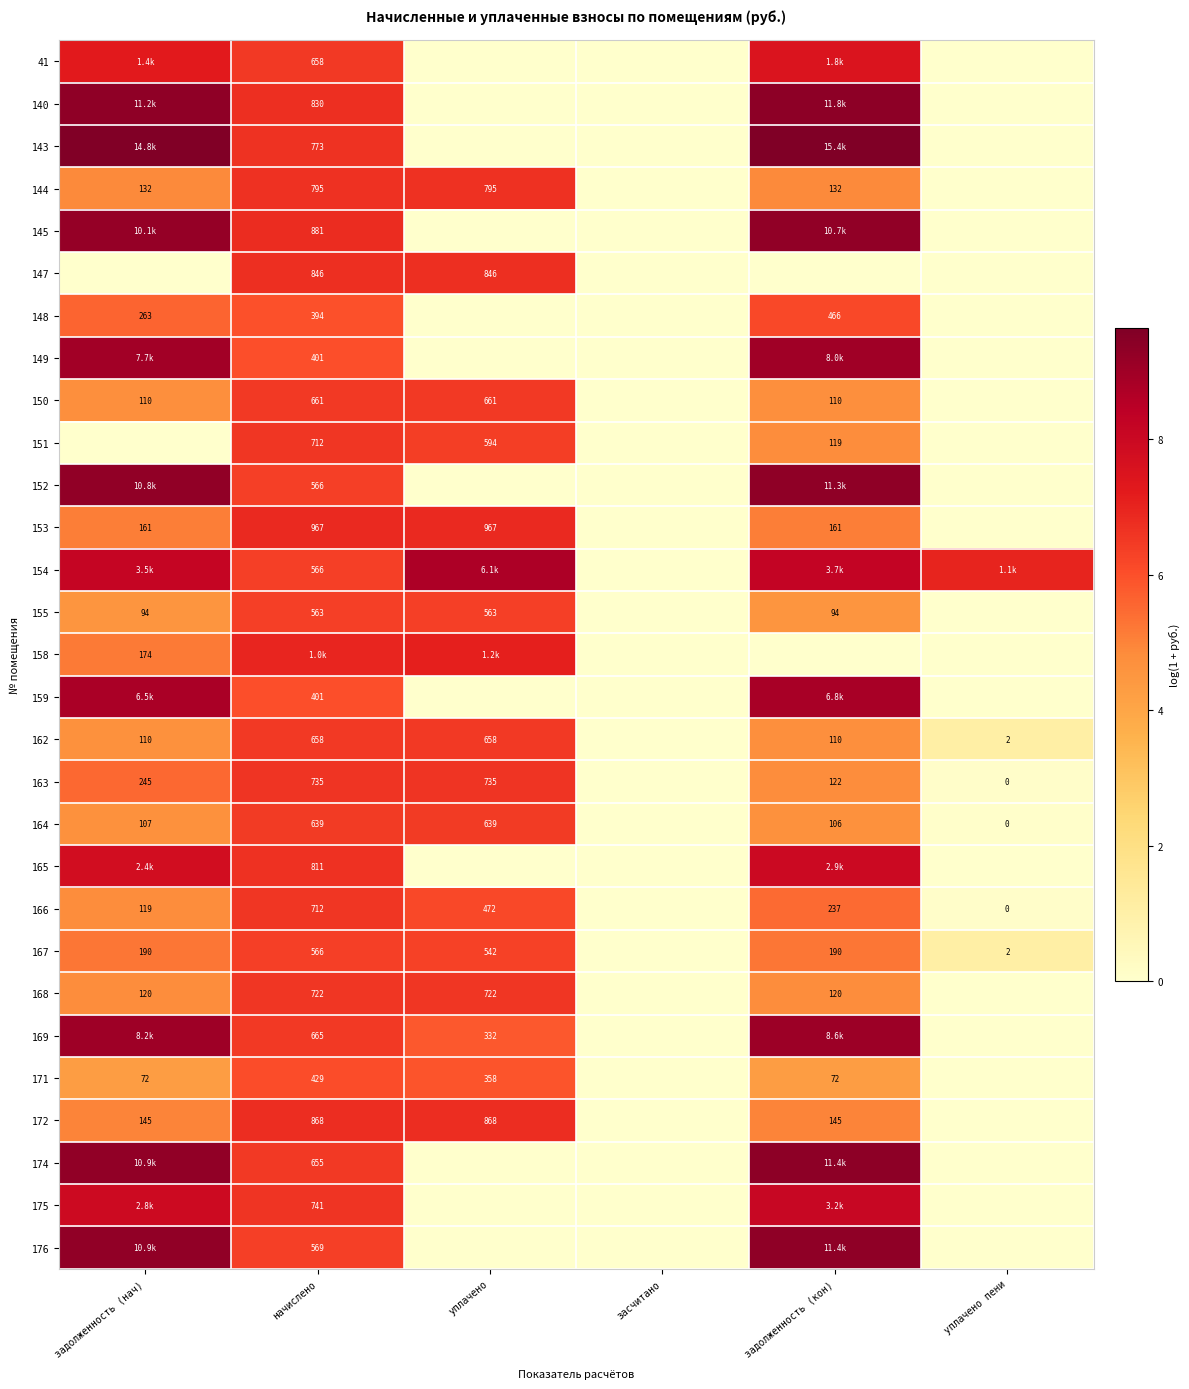

Is the value of 169 at начислено greater than the value of 150 at задолженность (кон)?

Yes